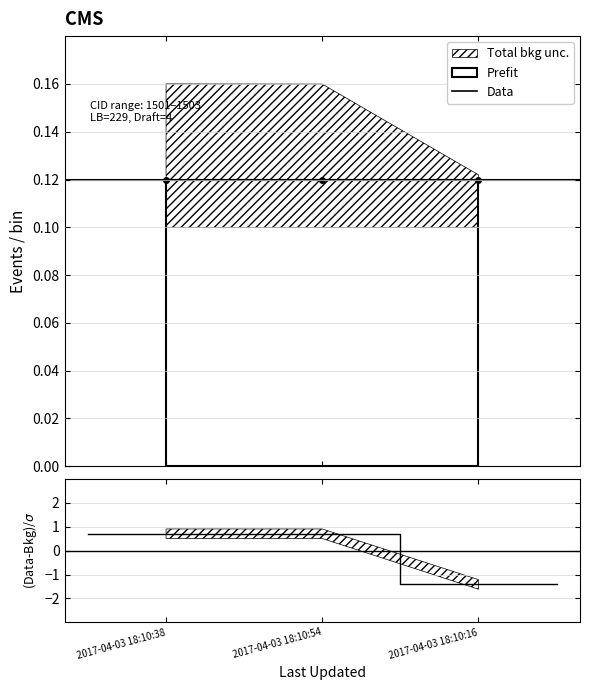

Count the Data values in the range 0 to 1.

4